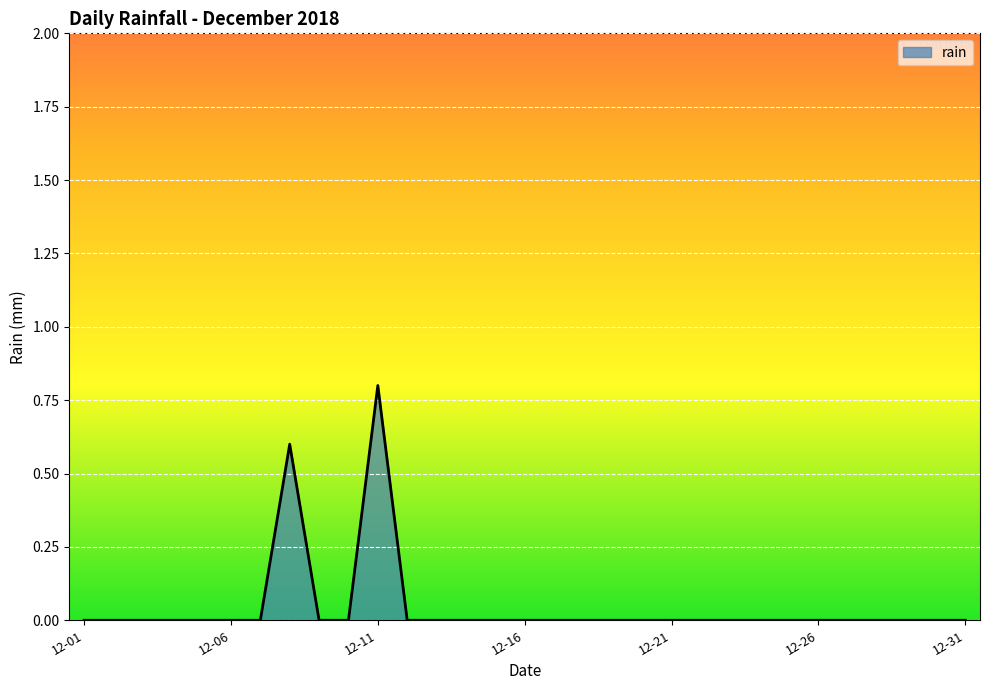

What is the maximum value shown in the chart?

0.8